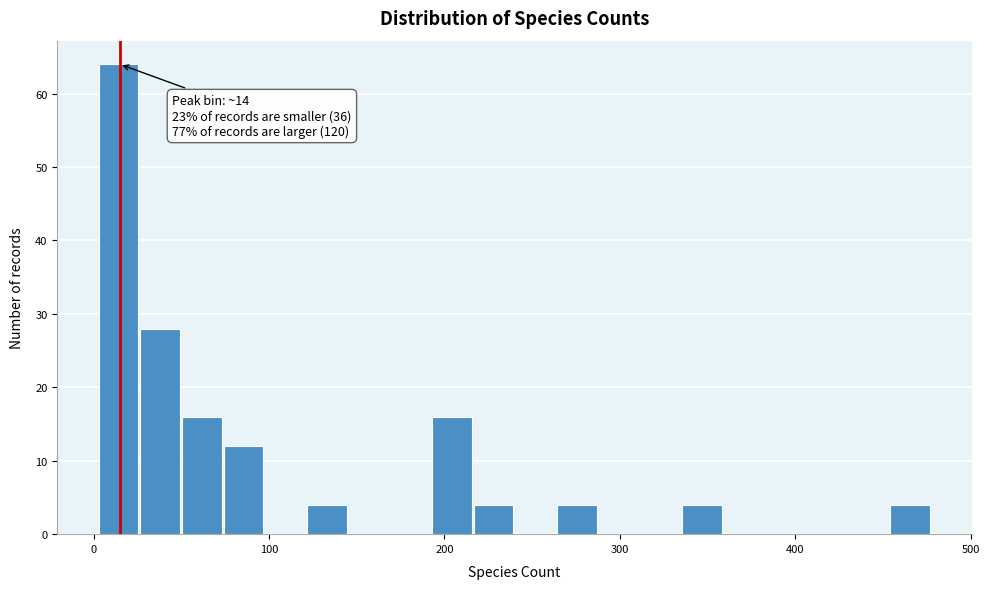

Around what value on the x-axis is the tallest bar? Give the approximate position of its centre, as read against the axis.

10